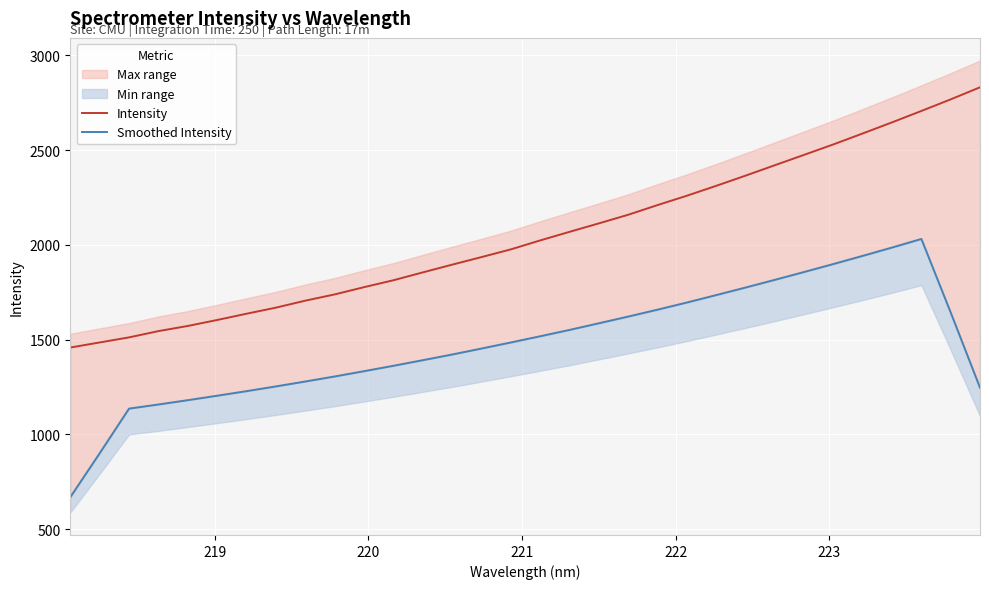

What is the highest value of the Intensity series?

2831.8